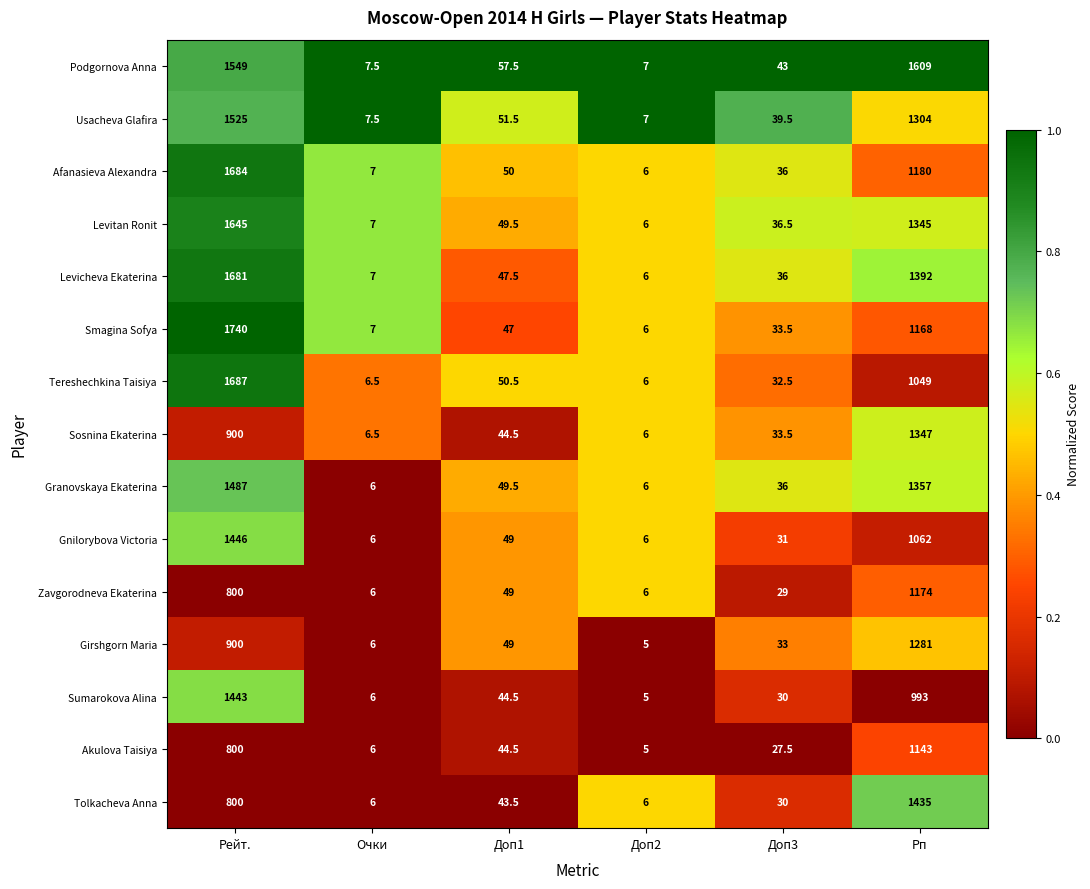

What is the smallest value displayed?

5.0